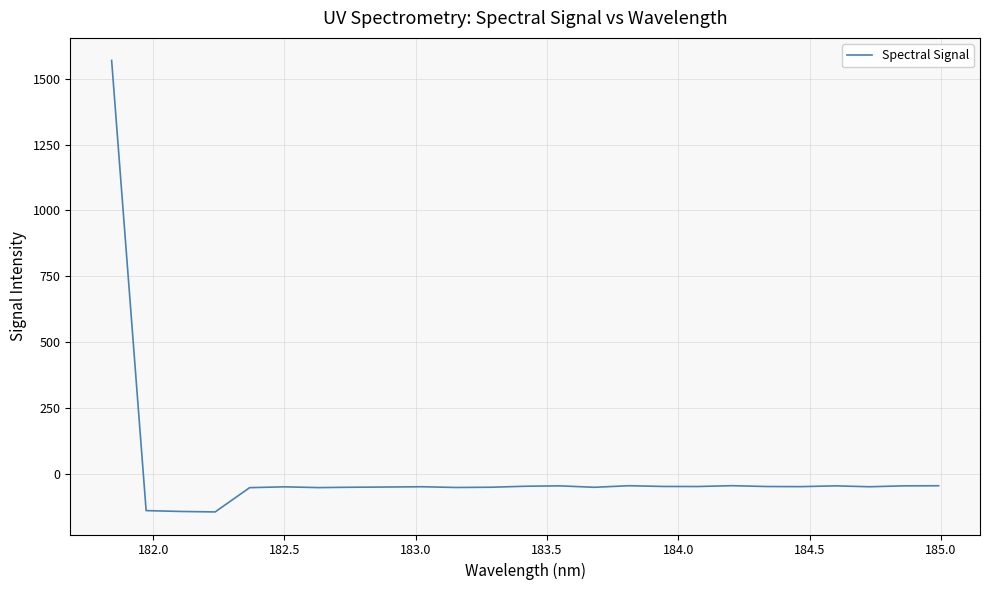

What is the difference between the maximum and minimum values?

1713.2